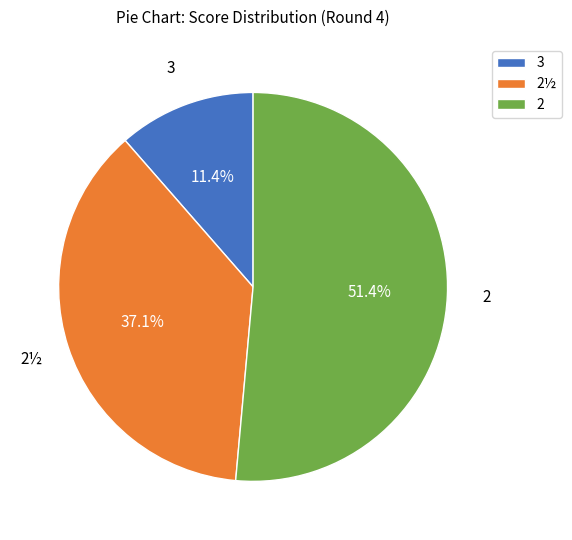

To the nearest percent, what is the difference between the largest and smallest slice percentages?

40%